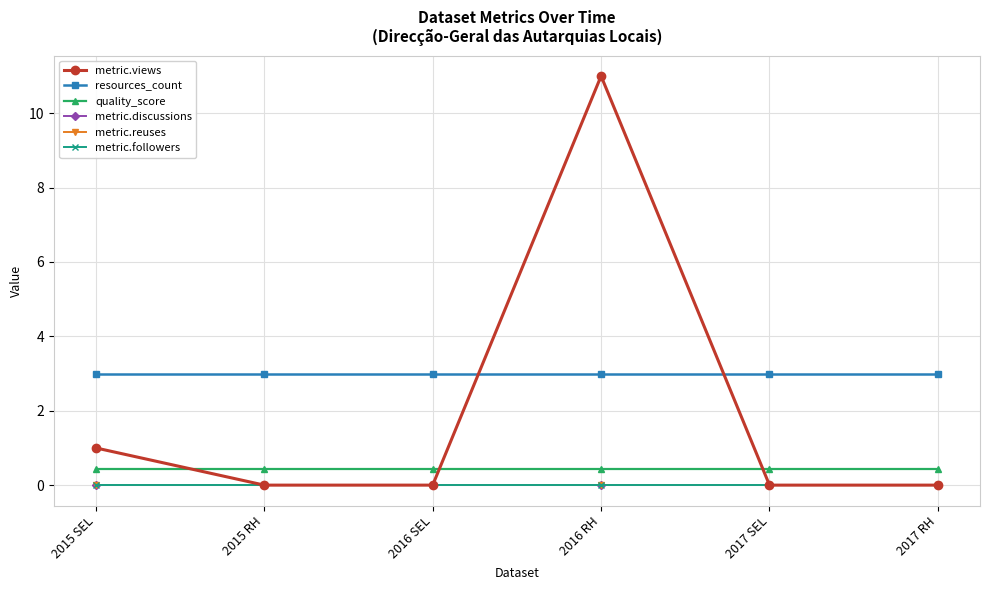

Reading left to right, list all the values displayed in this chart.

metric.views: 1.0	0.0	0.0	11.0	0.0	0.0
resources_count: 3.0	3.0	3.0	3.0	3.0	3.0
quality_score: 0.4	0.4	0.4	0.4	0.4	0.4
metric.discussions: 0.0	0.0	0.0	0.0	0.0	0.0
metric.reuses: 0.0	0.0	0.0	0.0	0.0	0.0
metric.followers: 0.0	0.0	0.0	0.0	0.0	0.0